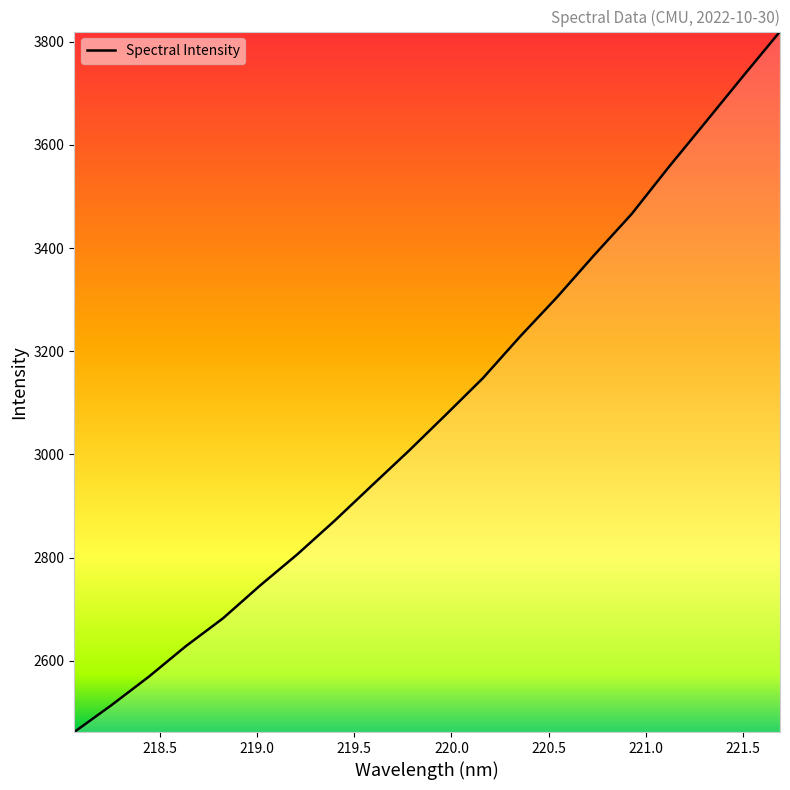

Reading left to right, list all the values displayed in this chart.

2461.7	2513.8	2568.7	2628.0	2682.1	2745.8	2806.1	2871.0	2939.0	3006.6	3076.8	3147.9	3228.5	3305.2	3386.7	3465.6	3556.6	3644.3	3732.6	3819.6